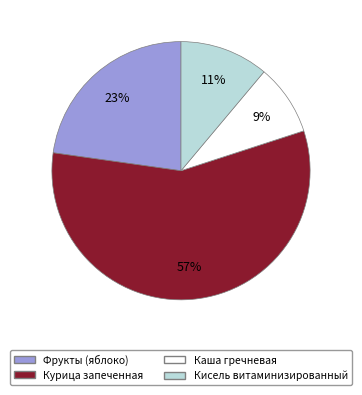

Is there any slice that represents more than half of the pie?

Yes